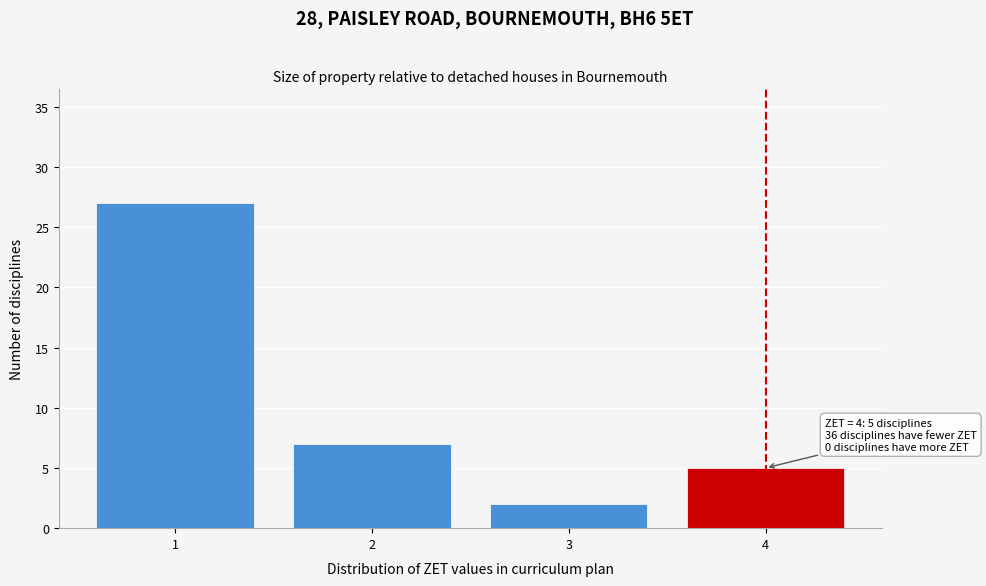

Over which range of the x-axis is the bar tallest?

0.5 to 1.5